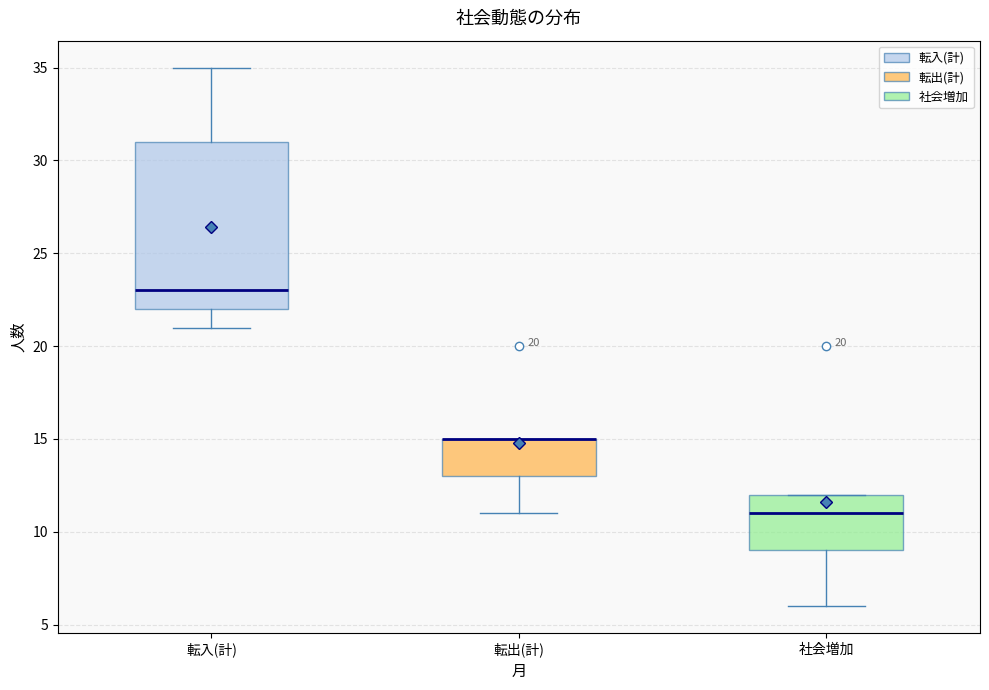

Comparing the boxes themselves (not the whiskers), which one is the tallest?

転入(計)